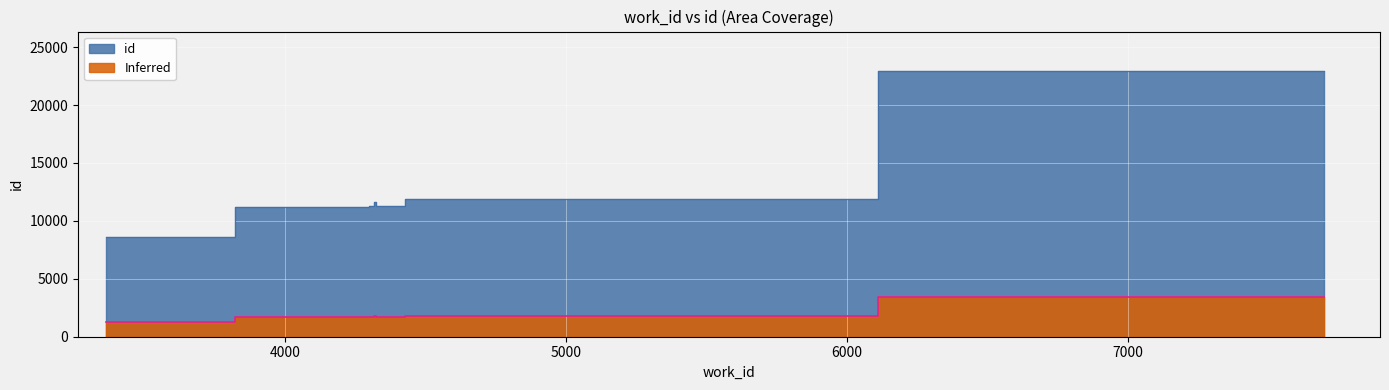

How many lines are shown in the chart?

1